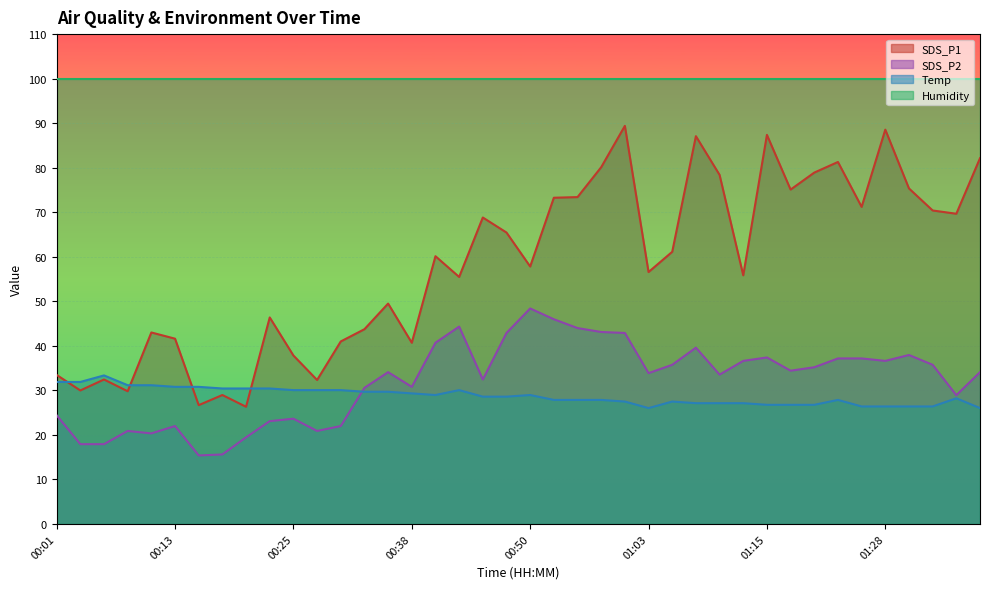

Where is the first local maximum for SDS_P1?

00:06